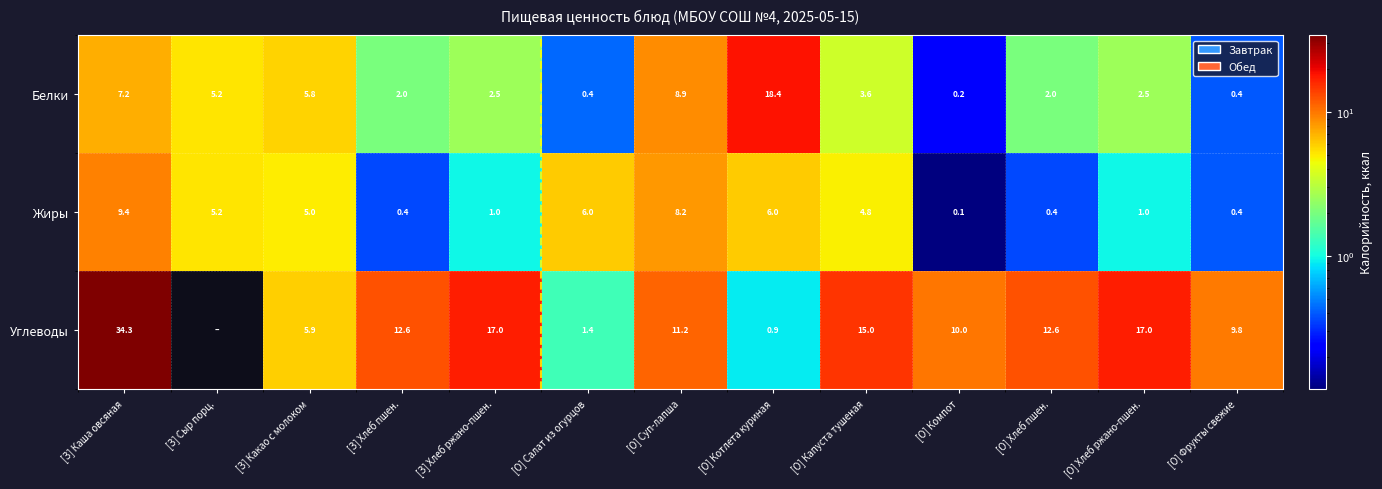

How many categories are shown in the chart?

13